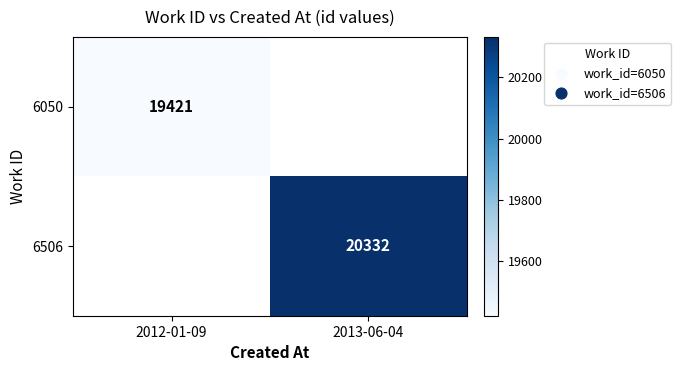

True or false: 6050 has a value of 19421 at 2012-01-09.

True